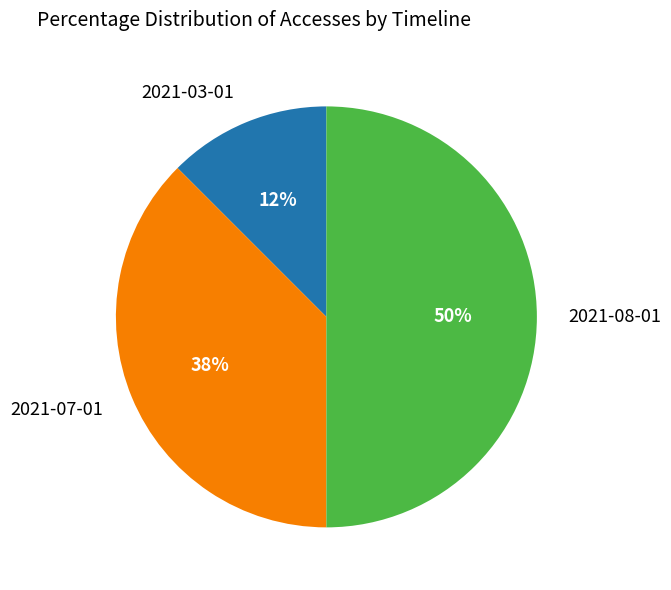

To the nearest percent, what is the average slice percentage?

33%